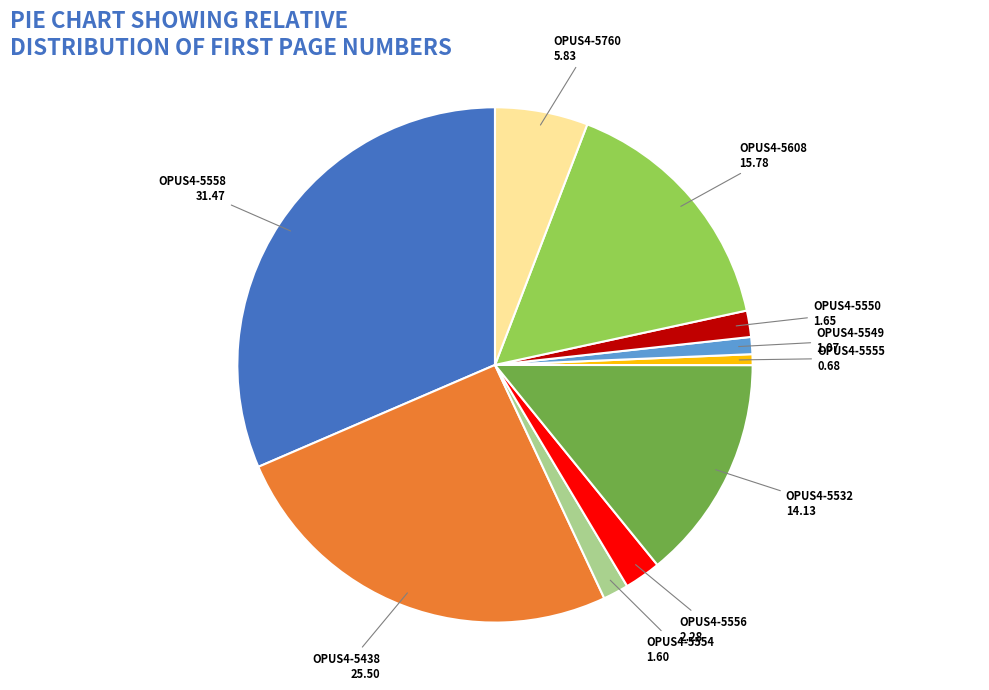

Does any single category account for the majority?

No